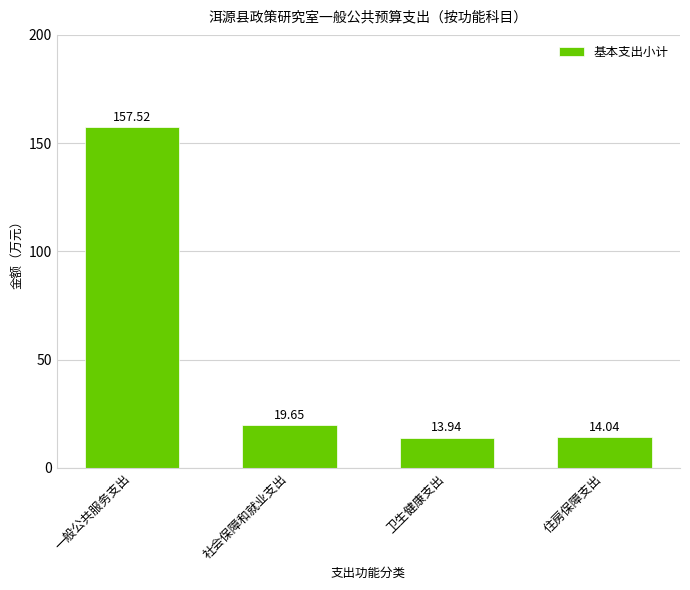

What is the label of the 2nd bar from the left?

社会保障和就业支出